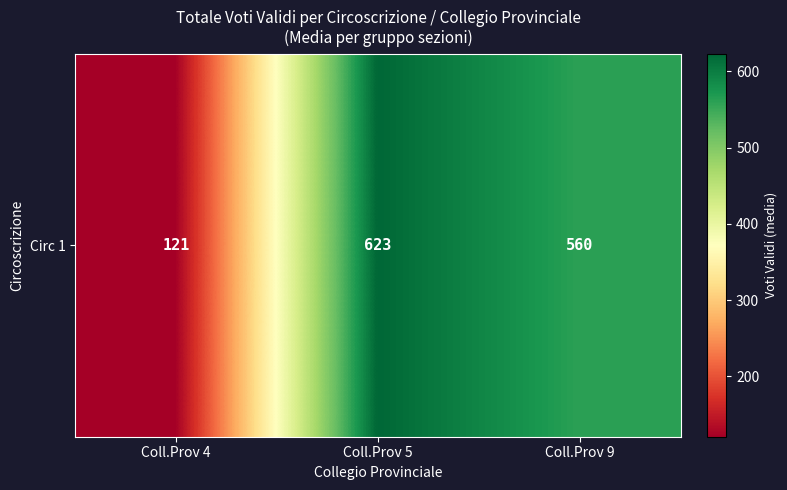

The chart shows a value of 166.3 at Coll.Prov 4. True or false?

False